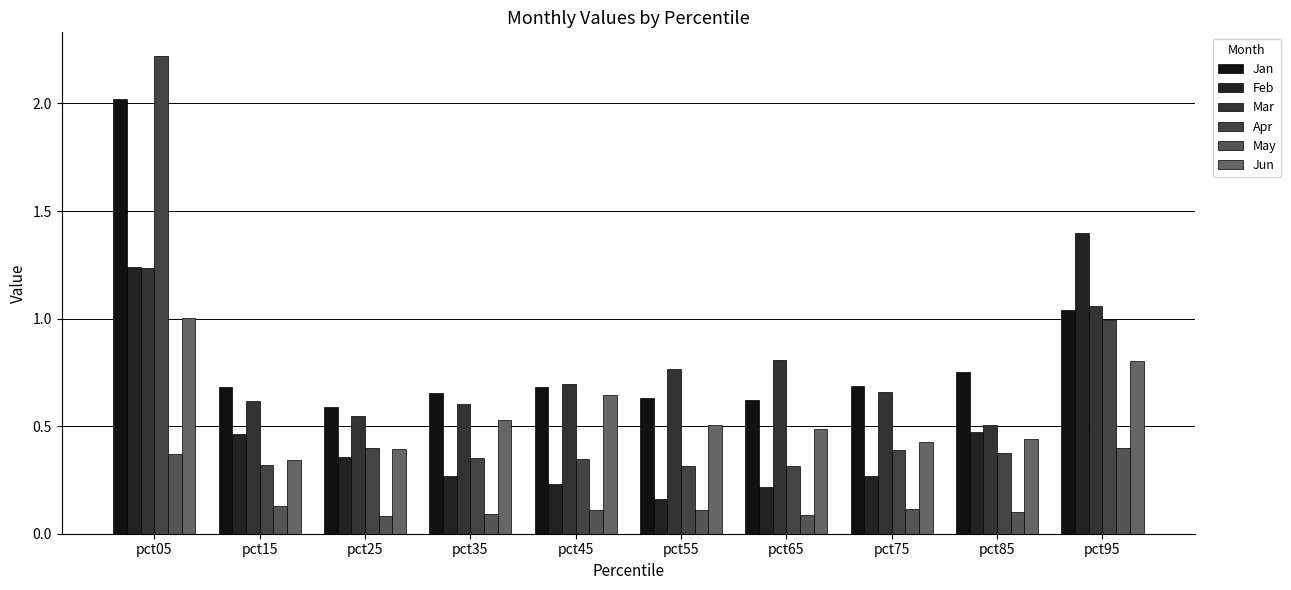

List the series in order of their peak value, lowest first.

May, Jun, Mar, Feb, Jan, Apr